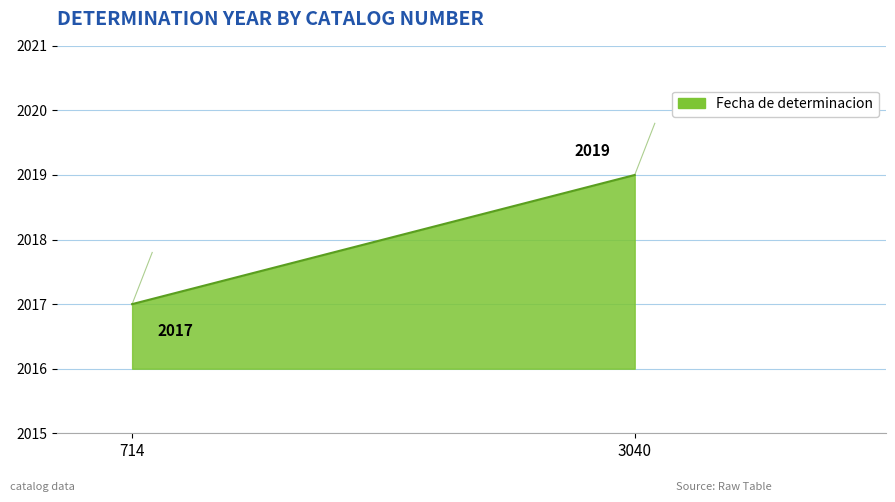

Which has a higher value, 714 or 3040?

3040